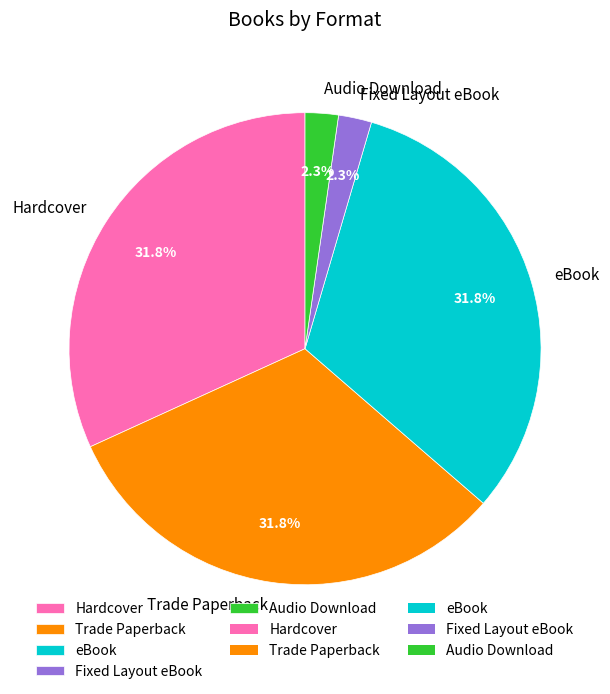

What percentage is the Trade Paperback slice, to the nearest percent?

32%